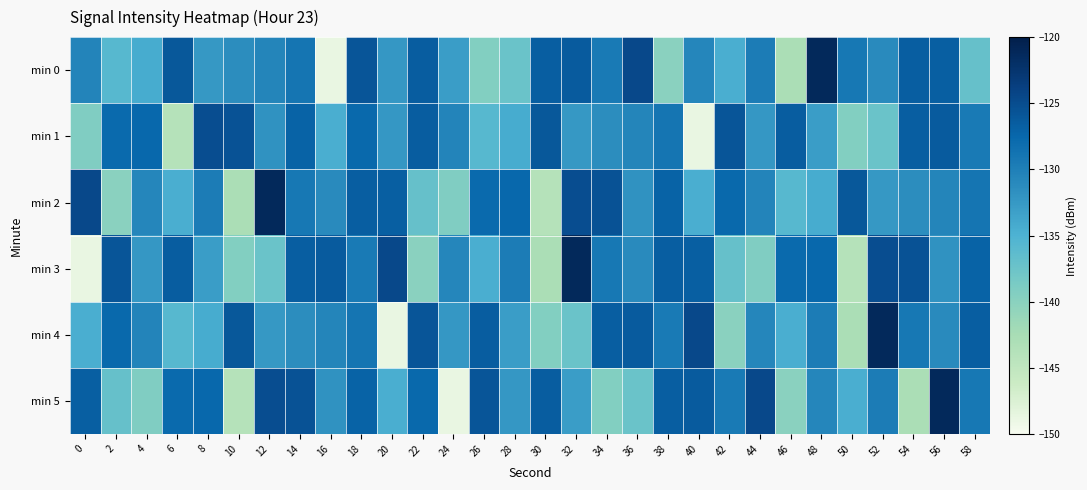

Between 32 and 26, which is larger?

32